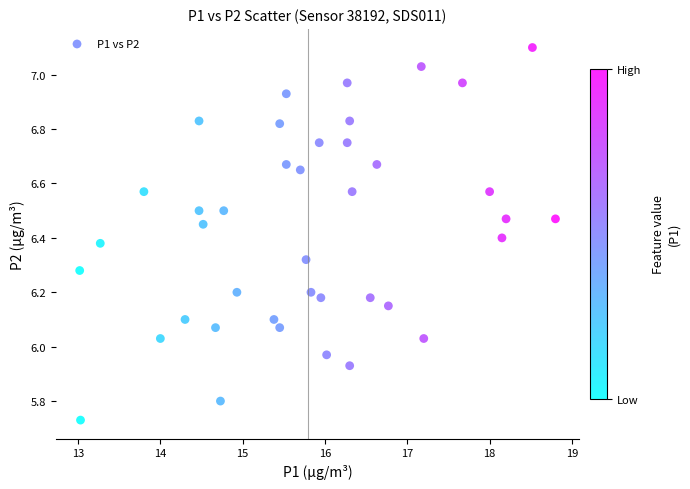

What is the range of X values (max minus min)?

5.8